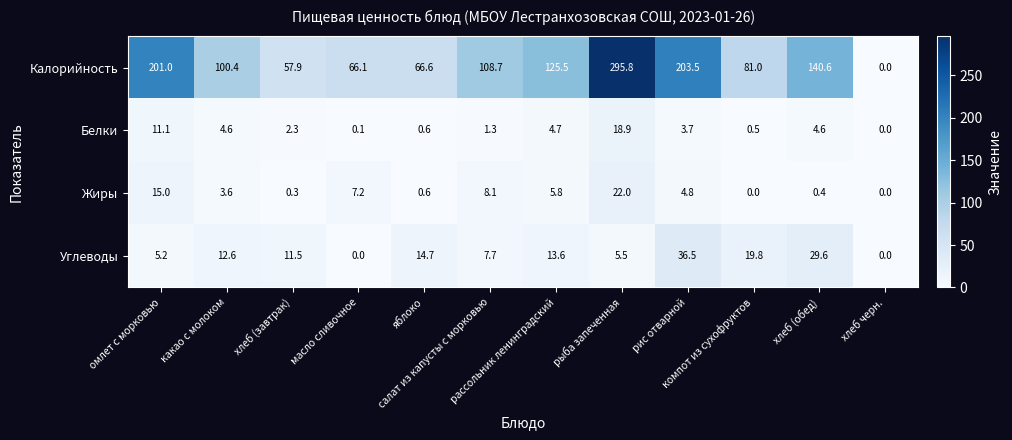

What is the maximum value for Жиры?

22.0